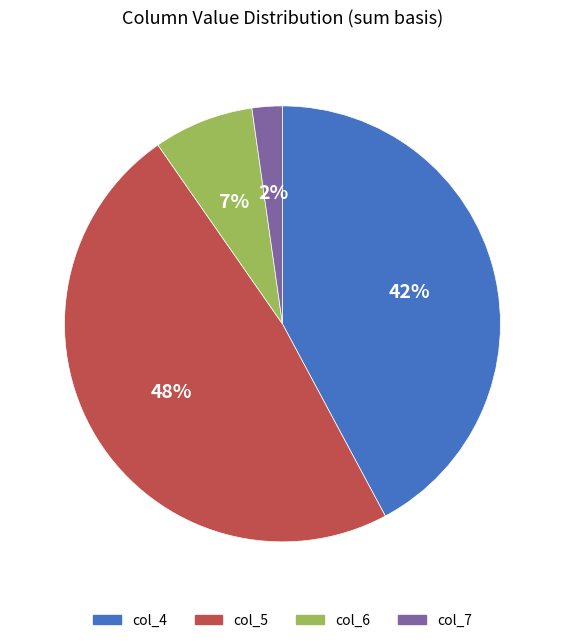

Is there any slice that represents more than half of the pie?

No